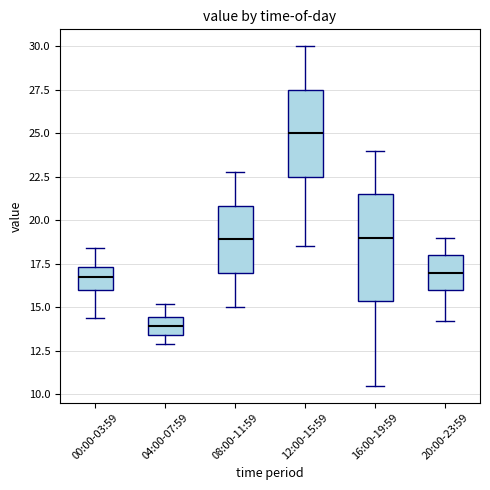

Reading left to right, transcribe this box plot: for each box, give where its median line is, the range the box spans, and where its two whiskers end, as read against the y-axis. The values are not printed on the chart, so give them approximately, as read against the axis.

00:00-03:59: median 17.0, box 16.0 to 17.5, whiskers 14.5 to 18.5
04:00-07:59: median 14.0, box 13.5 to 14.5, whiskers 13.0 to 15.0
08:00-11:59: median 19.0, box 17.0 to 21.0, whiskers 15.0 to 23.0
12:00-15:59: median 25.0, box 22.5 to 27.5, whiskers 18.5 to 30.0
16:00-19:59: median 19.0, box 15.5 to 21.5, whiskers 10.5 to 24.0
20:00-23:59: median 17.0, box 16.0 to 18.0, whiskers 14.0 to 19.0